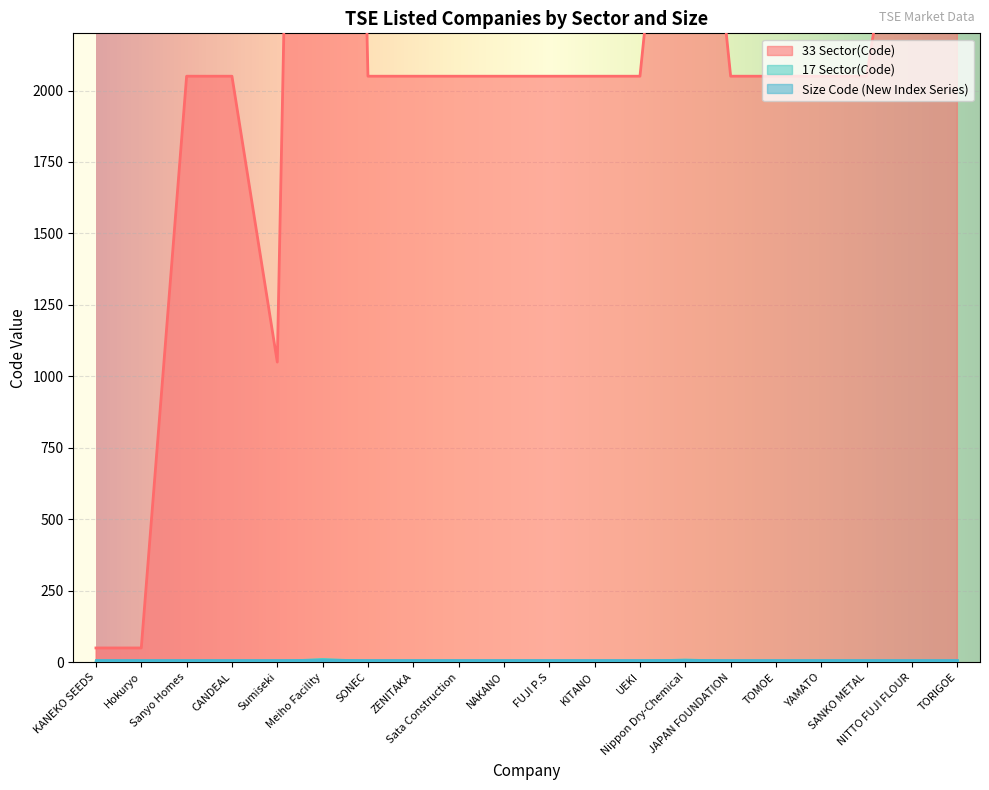

What is the smallest value displayed?

1